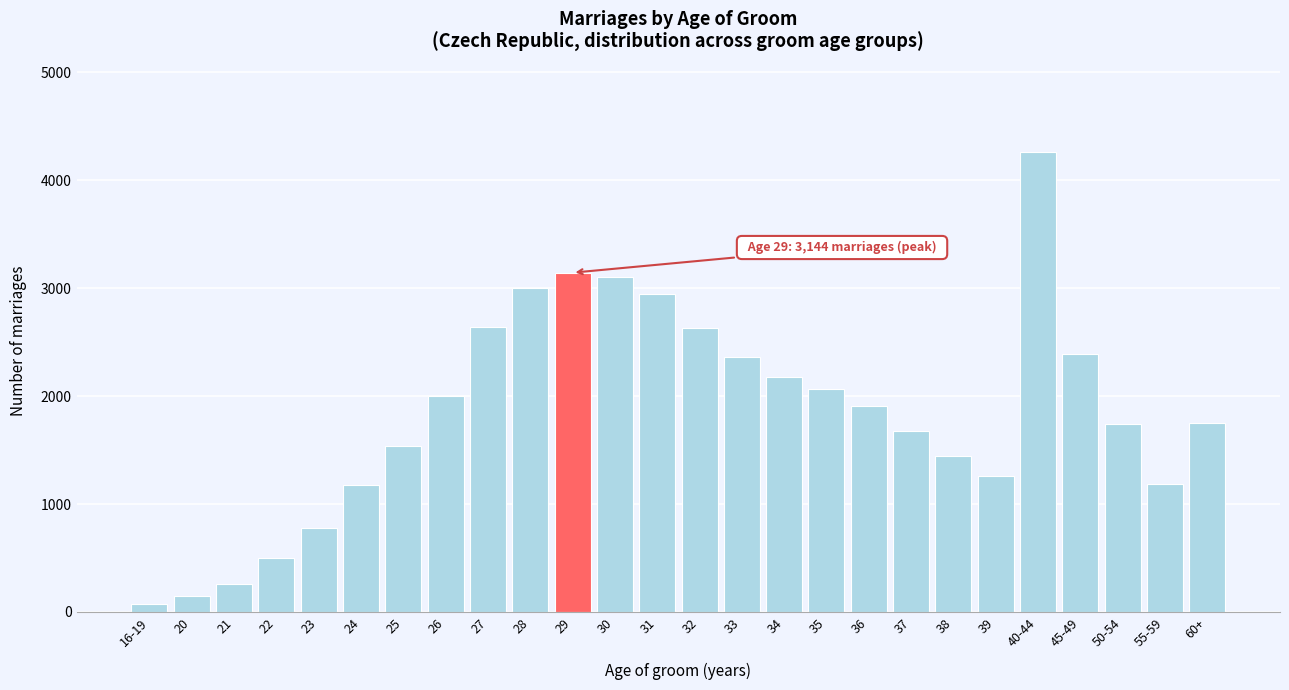

What is the sum of all values?

48191